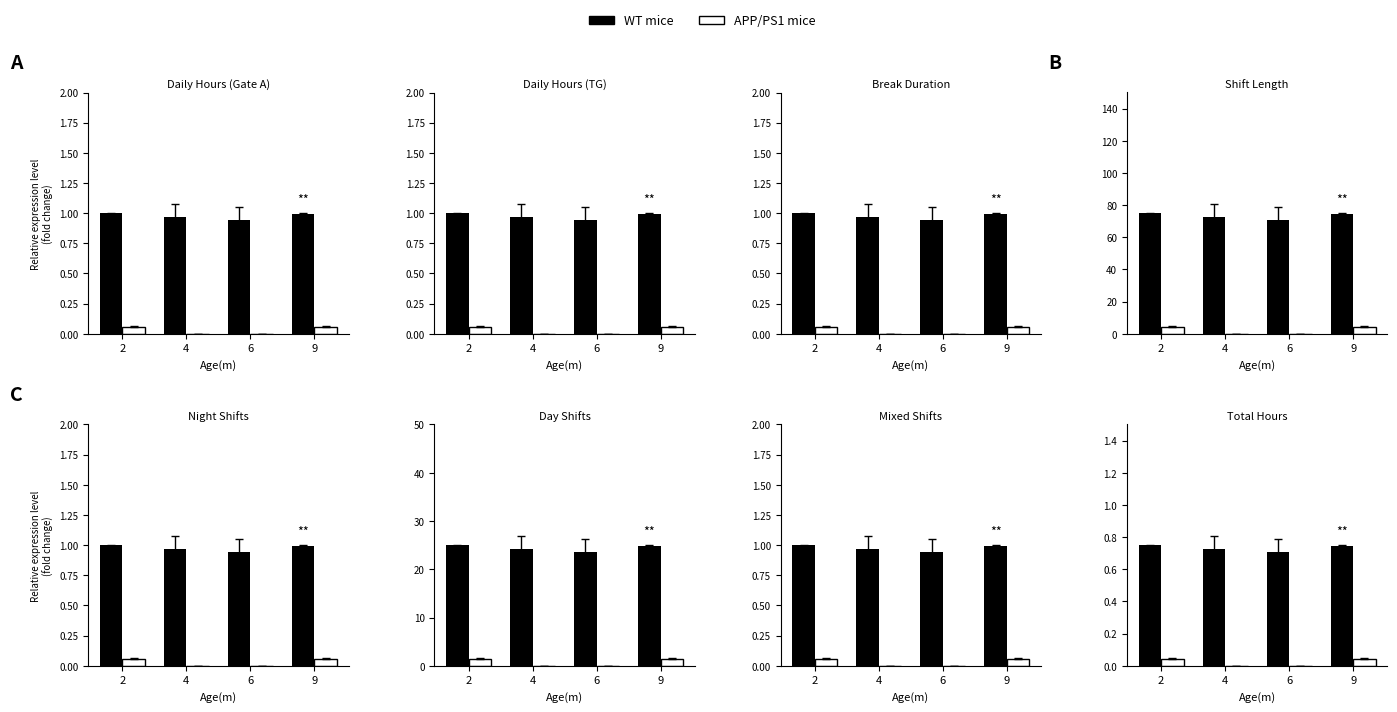

The APP/PS1 mice series shows 0.0 at 2. True or false?

False